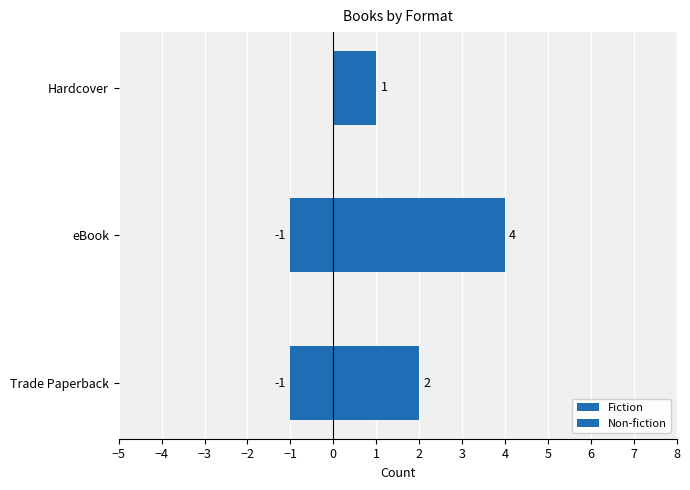

What is the average value of the Non-fiction series?

-1